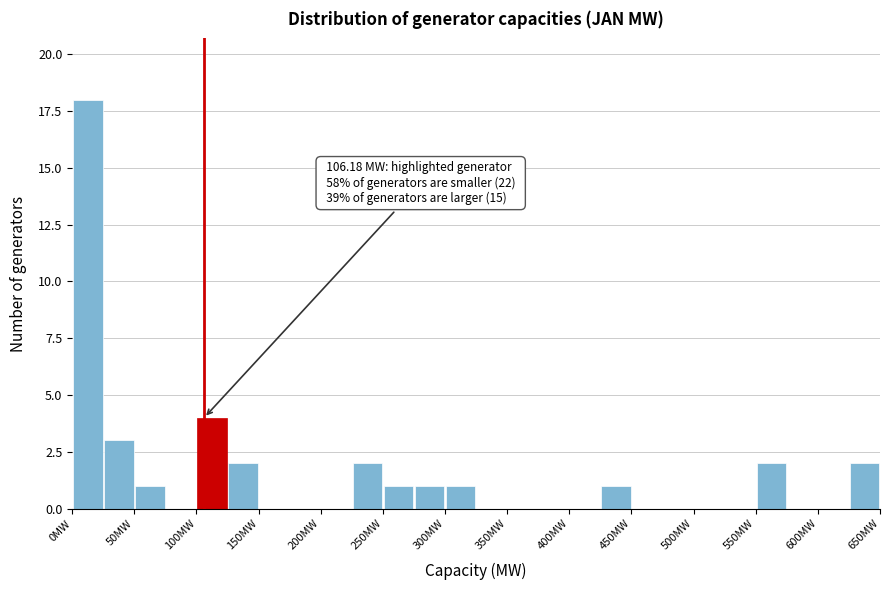

Which range on the x-axis has the tallest bar?

0 to 25